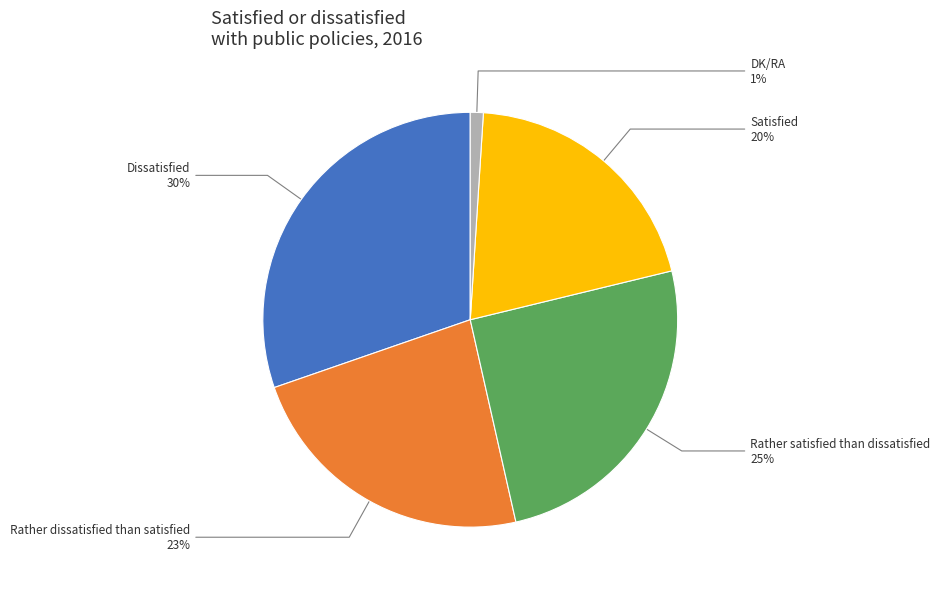

Which slice is the largest?

Dissatisfied